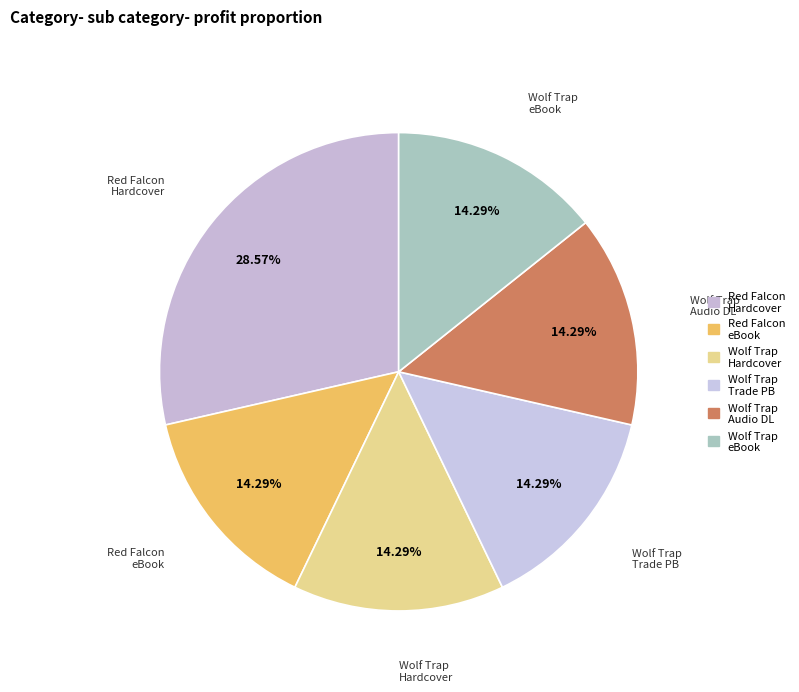

To the nearest percent, what is the difference between the largest and smallest slice percentages?

14%